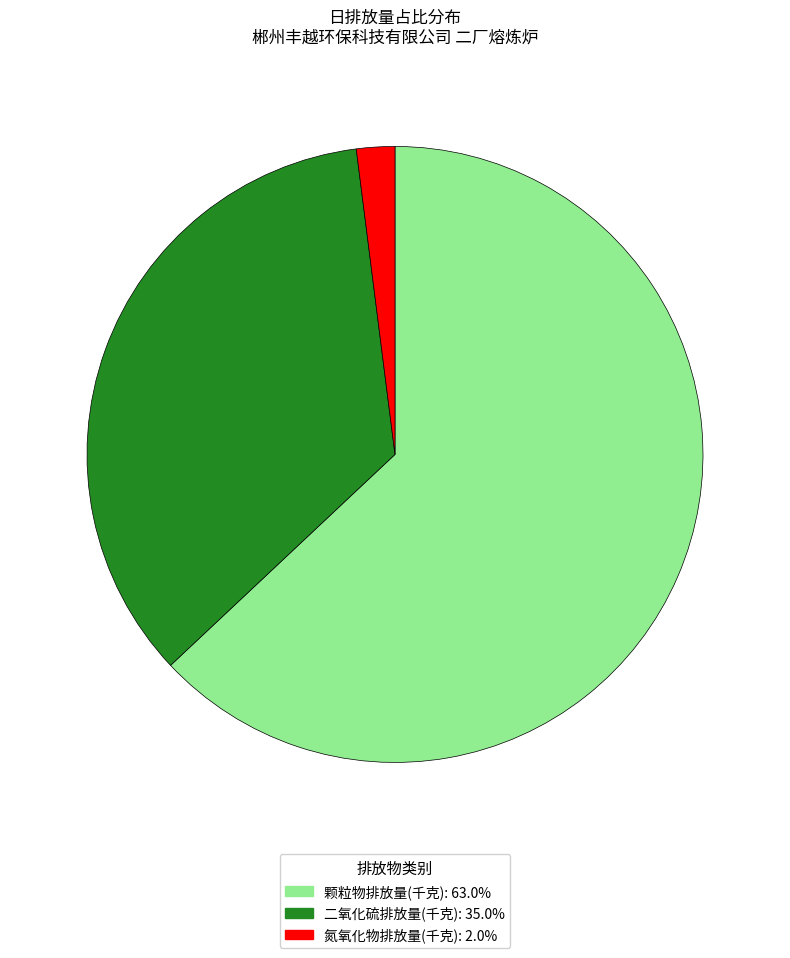

Does any single category account for the majority?

Yes